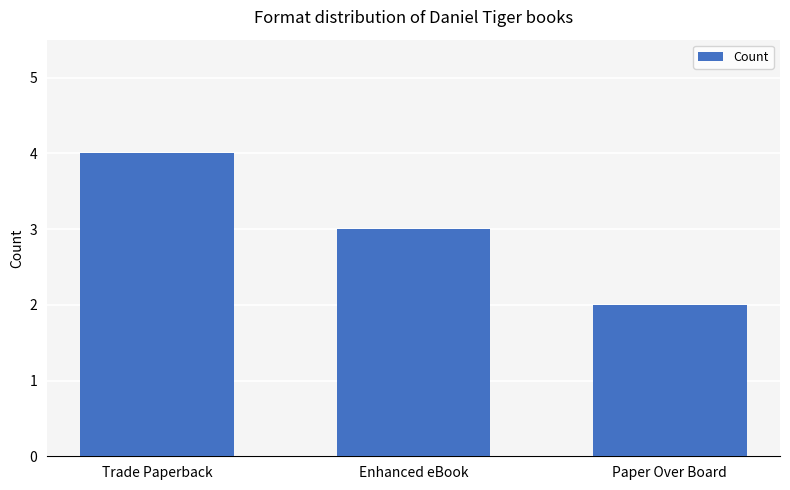

Where is the data nearest to the value 3?

Enhanced eBook